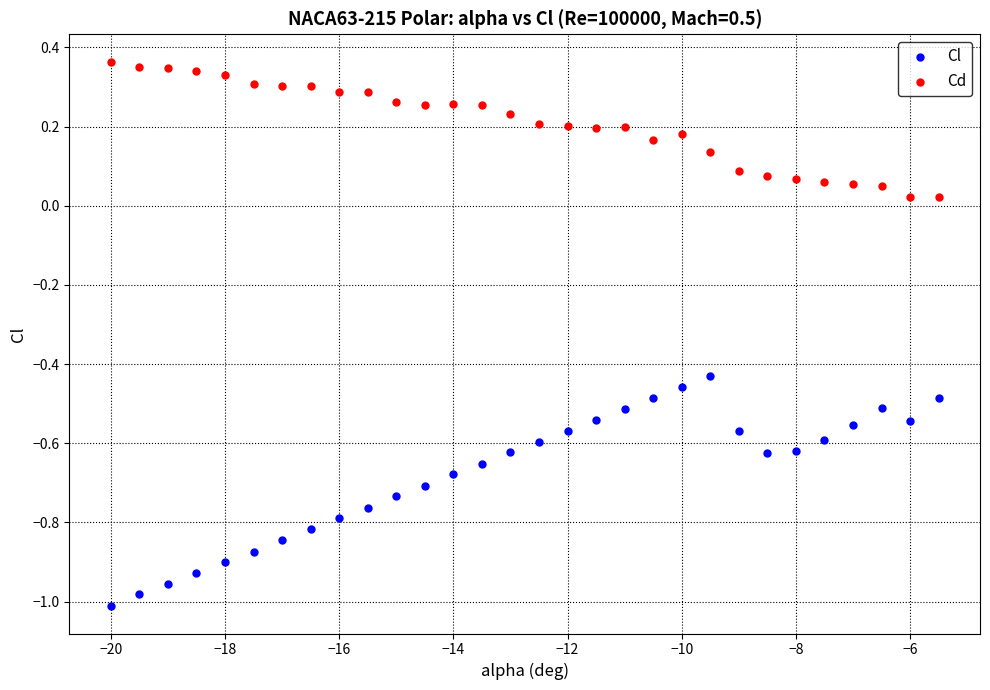

Across all data points, what is the range of X values (max minus min)?

14.5